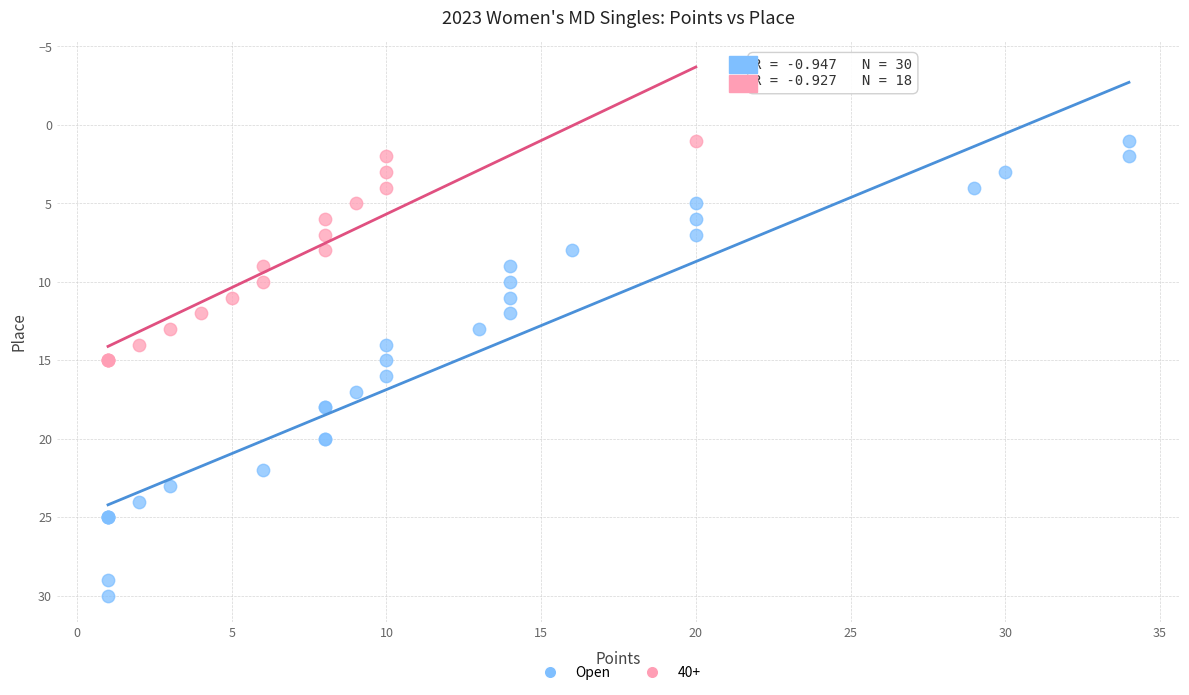

Which series contains the highest Y value?

Open